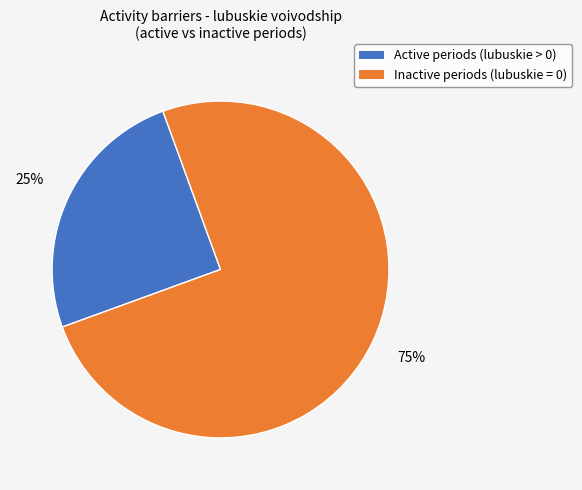

Is there a majority slice in this chart?

Yes